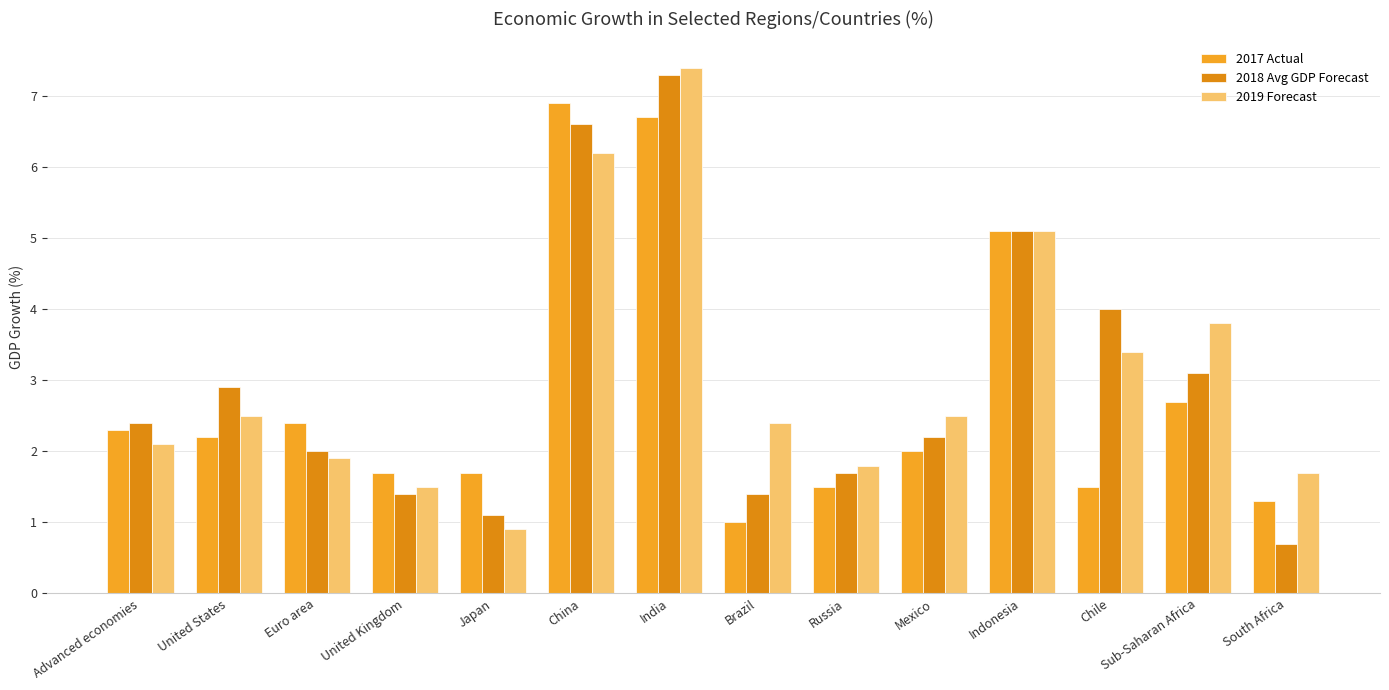

What is the maximum value shown in the chart?

7.4